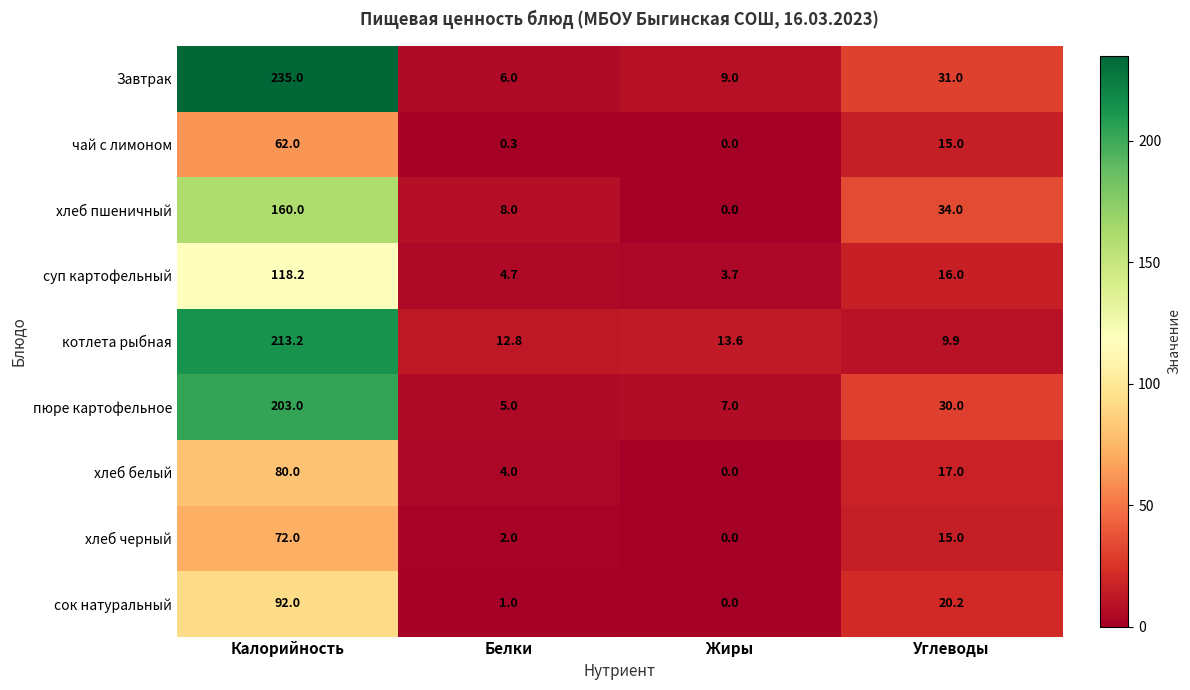

At how many categories does at least one series exceed 226?

1